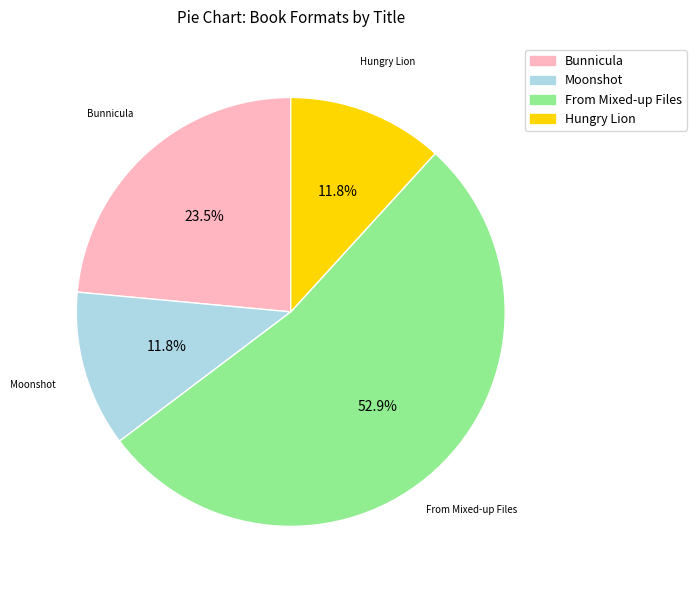

How many slices are in this pie chart?

4